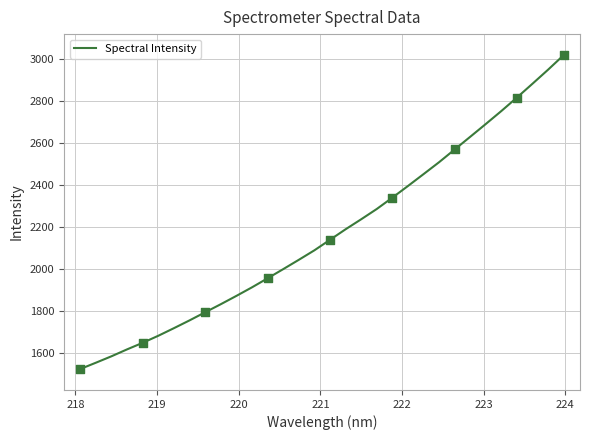

What is the difference between the maximum and minimum values?

1494.0